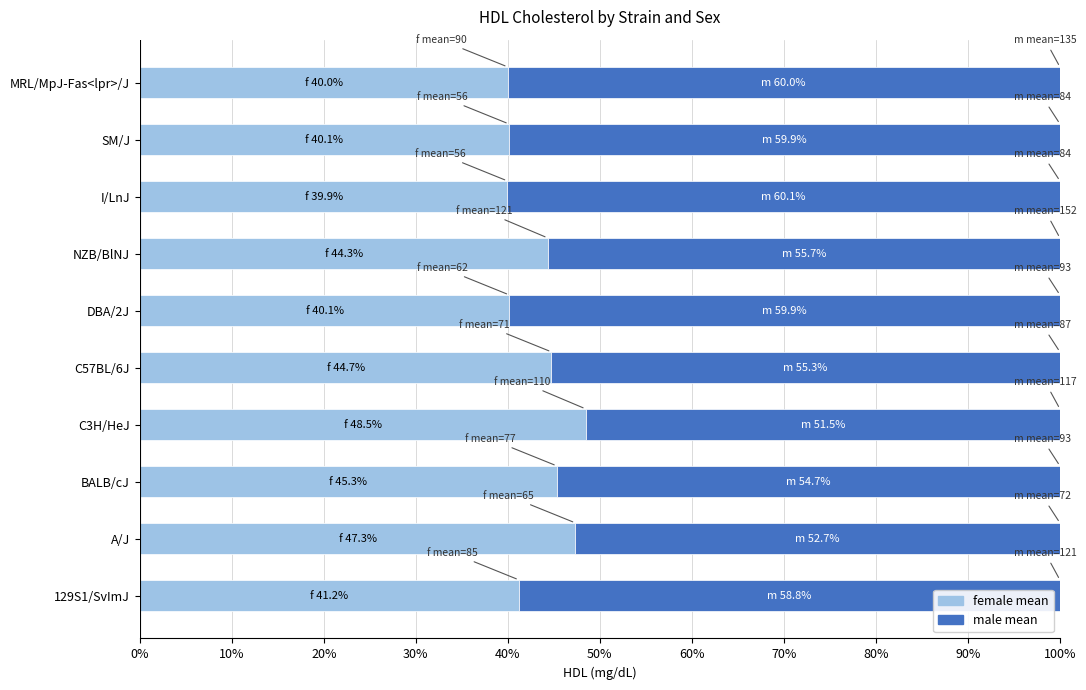

What is the total value across all series at NZB/BlNJ?

100.0